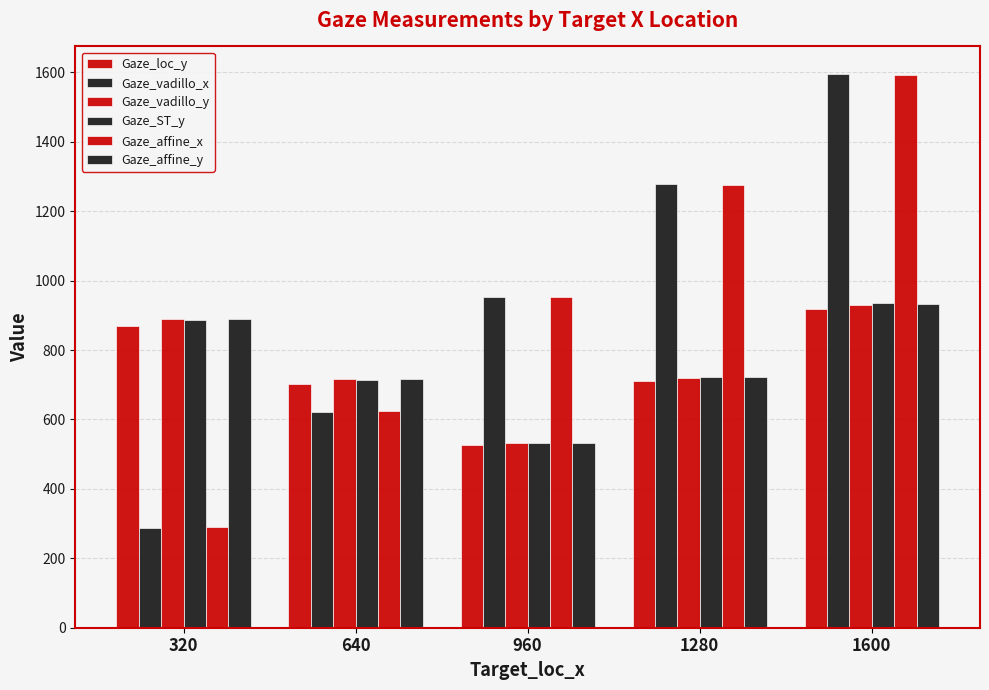

Is it true that Gaze_ST_y equals 935.2 at 1600?

True